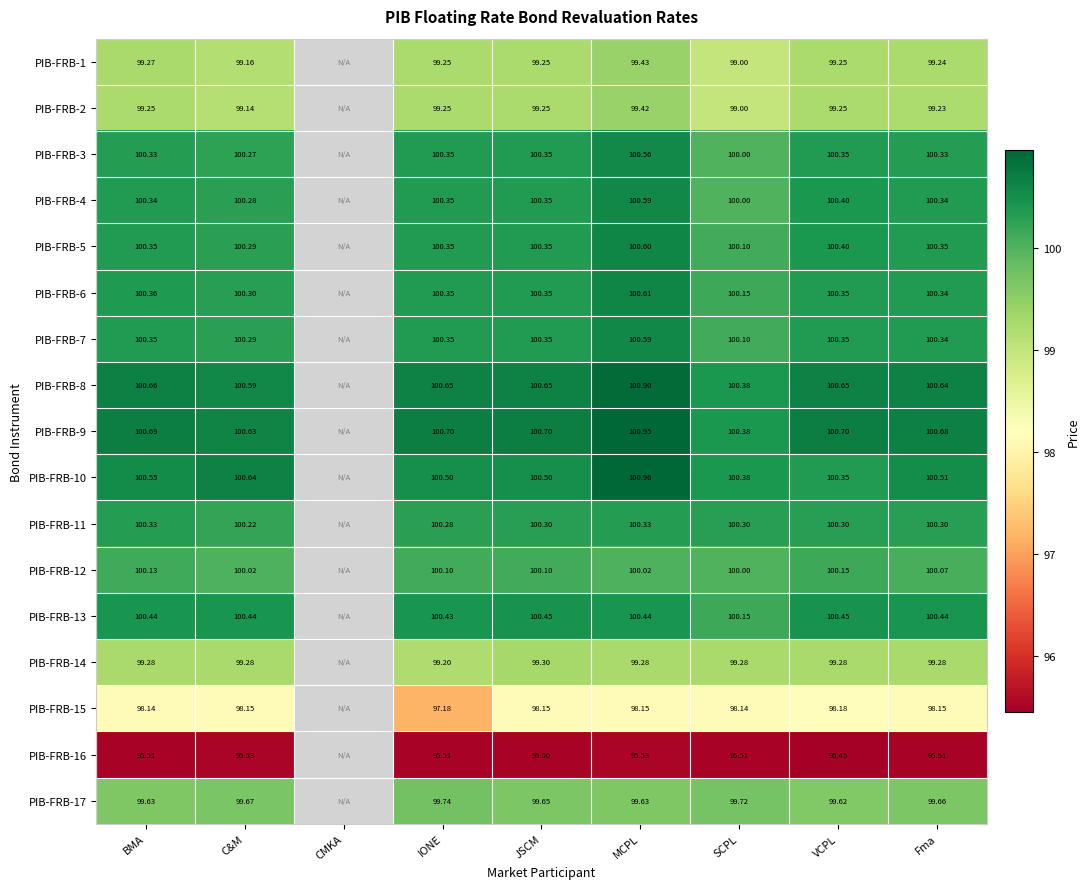

Is it true that PIB-FRB-6 equals 165.4 at IONE?

False